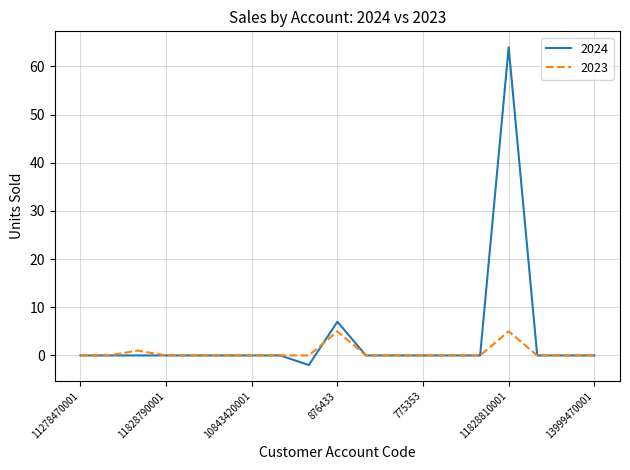

Which series has the widest spread of values?

2024